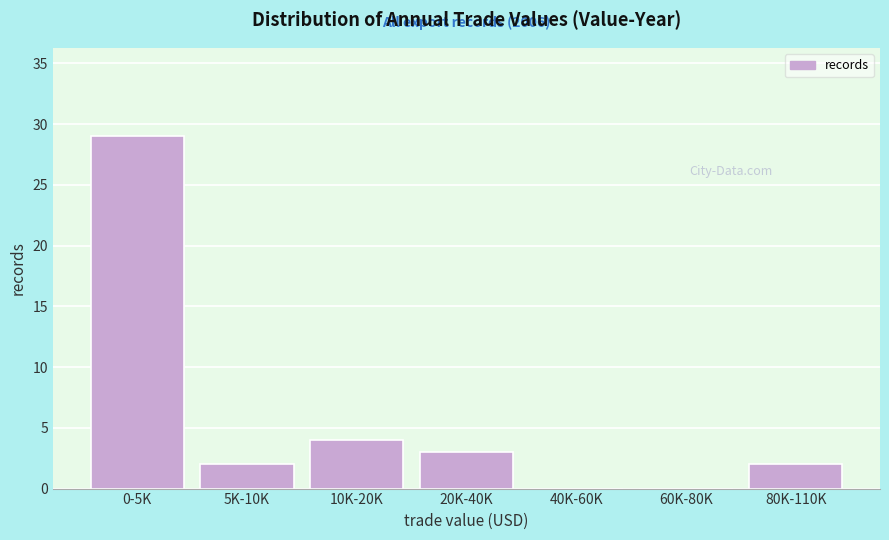

Reading right to left, list all the values displayed in this chart.

80K-110K=2	60K-80K=0	40K-60K=0	20K-40K=3	10K-20K=4	5K-10K=2	0-5K=29